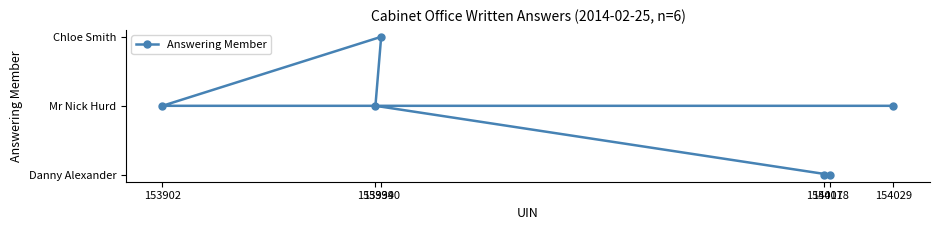

The value at 153940 is 2. True or false?

True